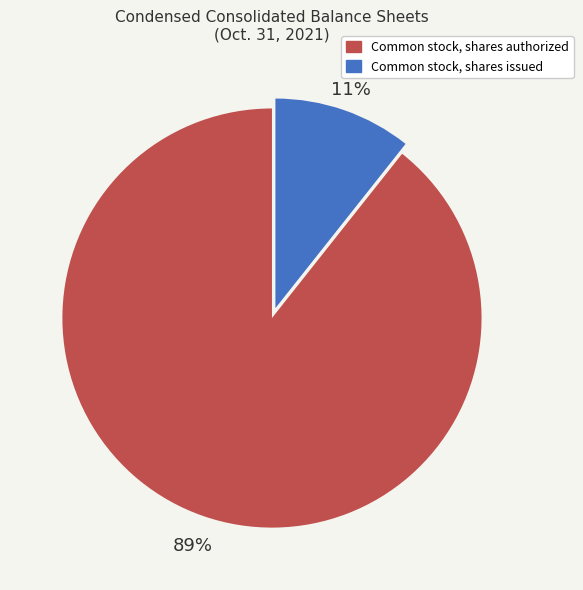

To the nearest percent, what is the average slice percentage?

50%